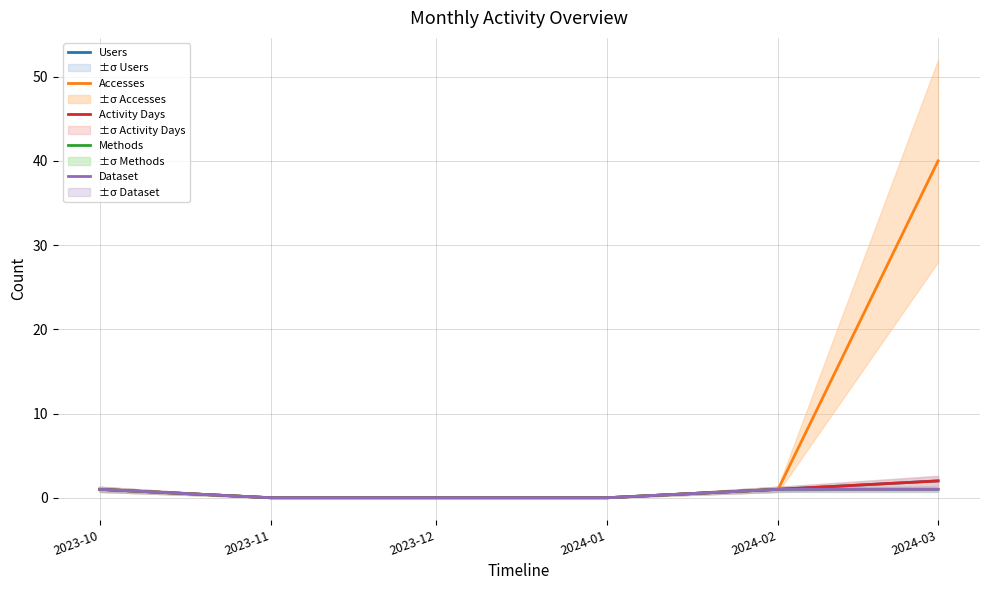

Reading left to right, what are all the values shown in this chart?

Users: 1	0	0	0	1	2
Accesses: 1	0	0	0	1	40
Activity Days: 1	0	0	0	1	2
Methods: 1	0	0	0	1	1
Dataset: 1	0	0	0	1	1